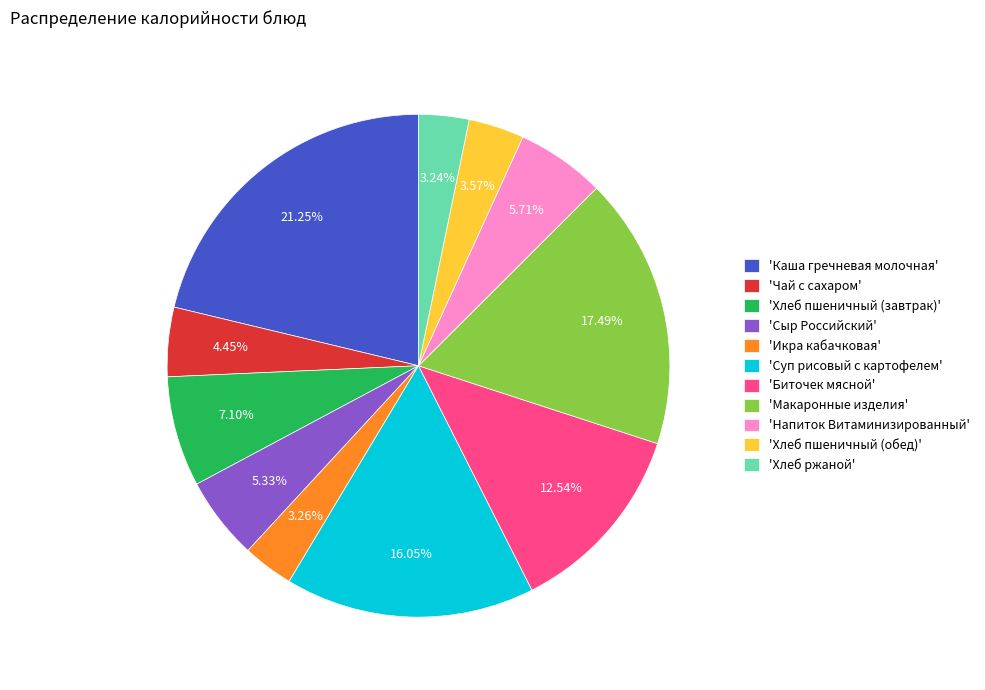

Which slice is the largest?

'Каша гречневая молочная'